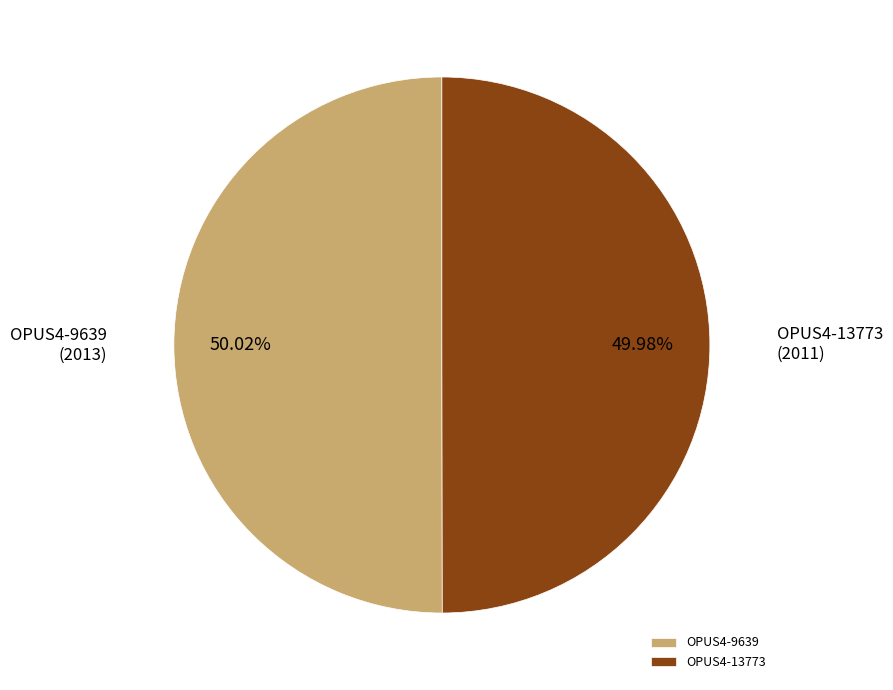

Count the number of slices in the pie.

2